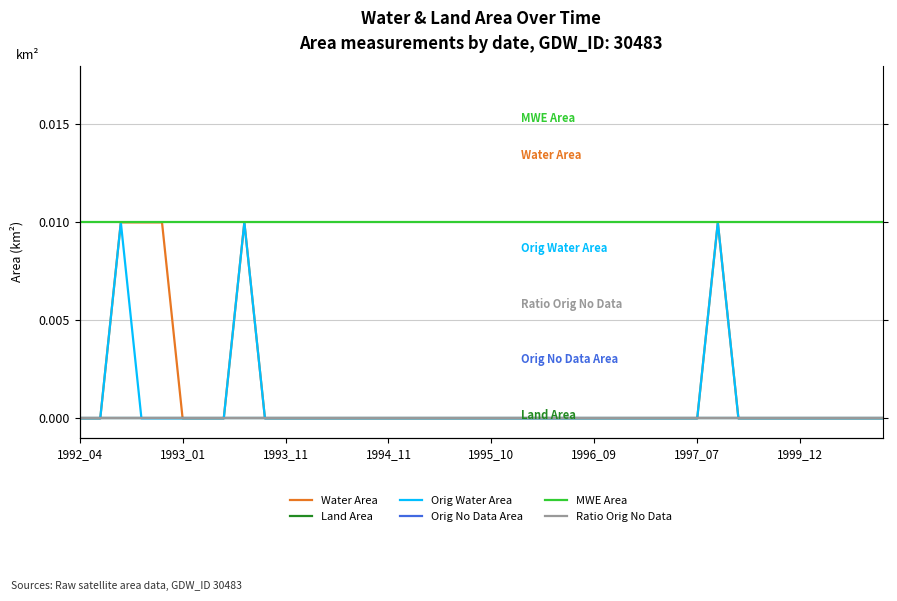

Which category has the highest value in the origNoDataArea series?

1992_04